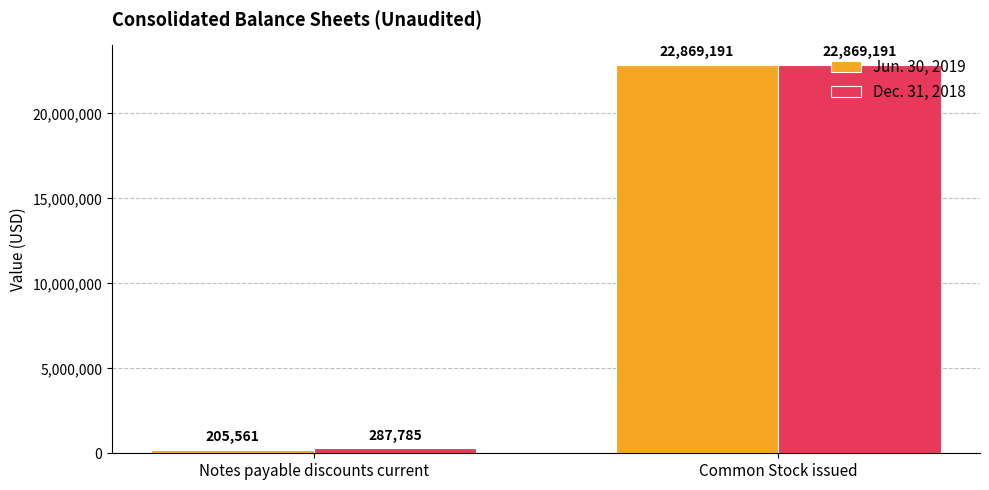

What is the label of the 1st bar from the left?

Notes payable discounts current